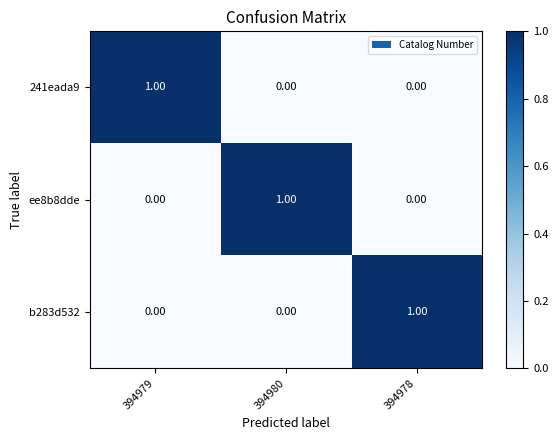

Is the value of 241eada9 at 394980 greater than the value of ee8b8dde at 394980?

No